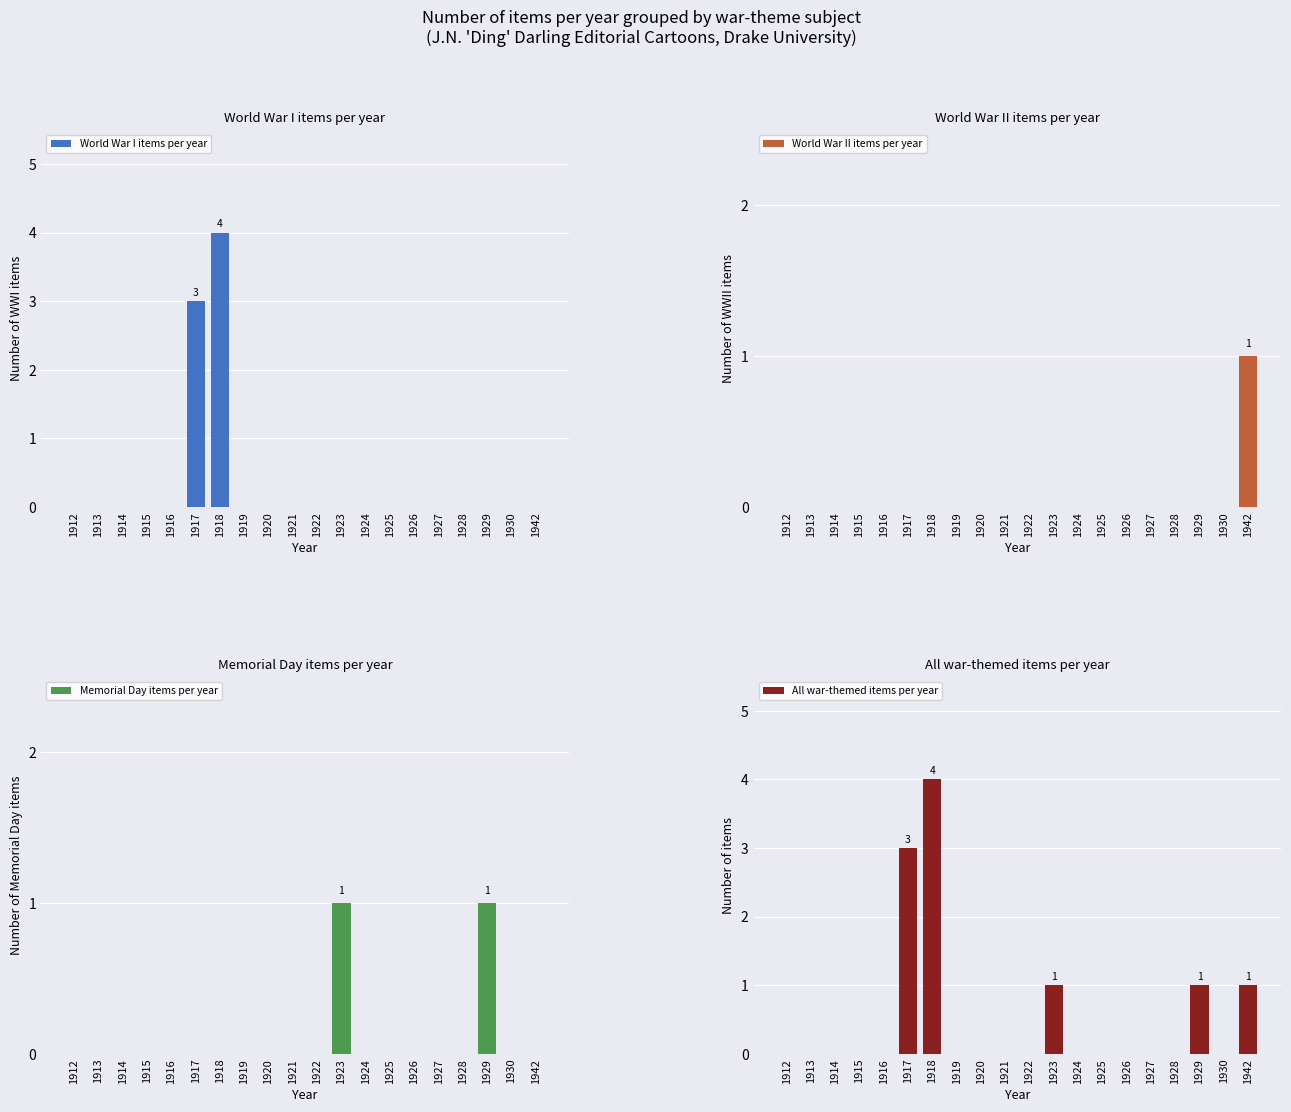

List the labels in order of Memorial Day items per year value, largest first.

1923, 1929, 1912, 1913, 1914, 1915, 1916, 1917, 1918, 1919, 1920, 1921, 1922, 1924, 1925, 1926, 1927, 1928, 1930, 1942